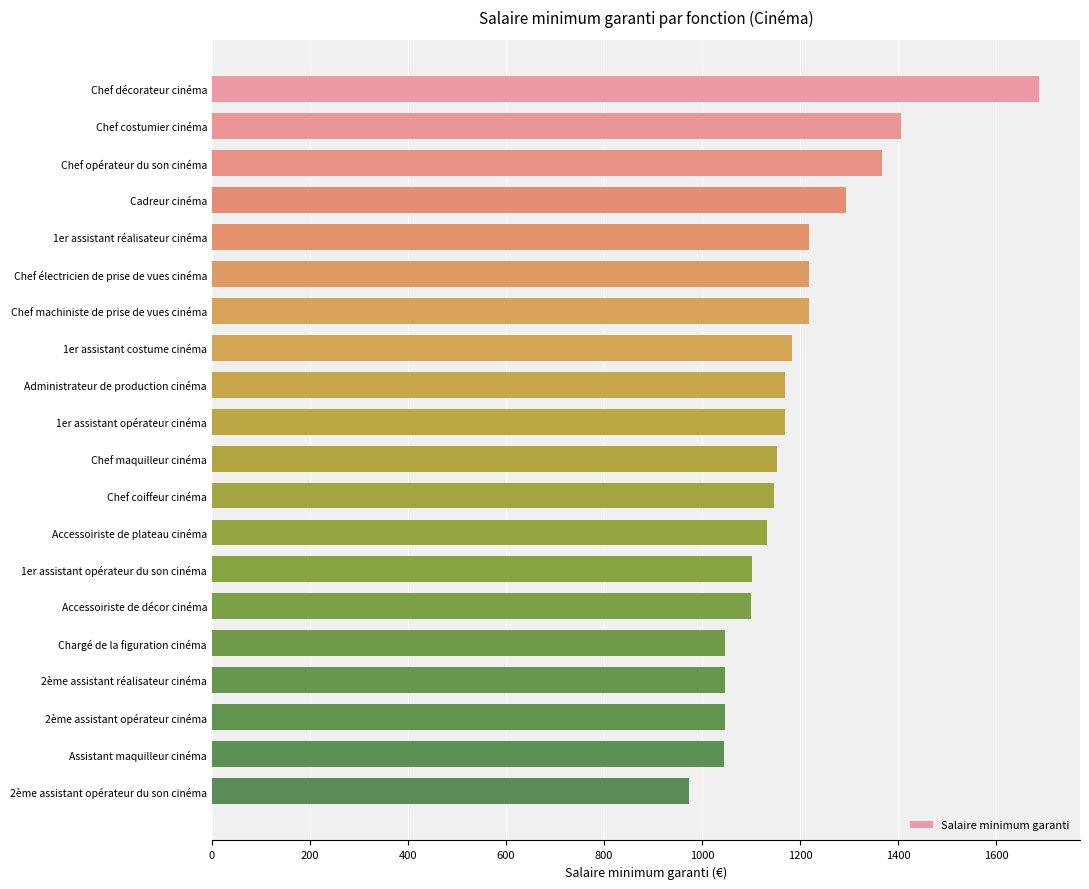

Does the chart contain any negative values?

No